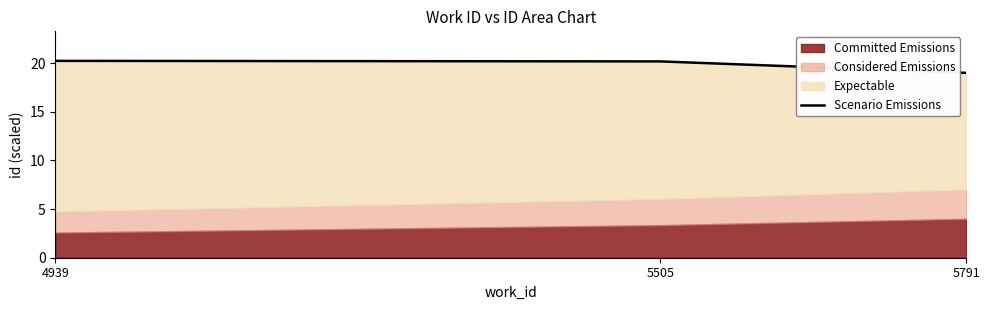

Between 5505 and 5791, which is larger?

5505